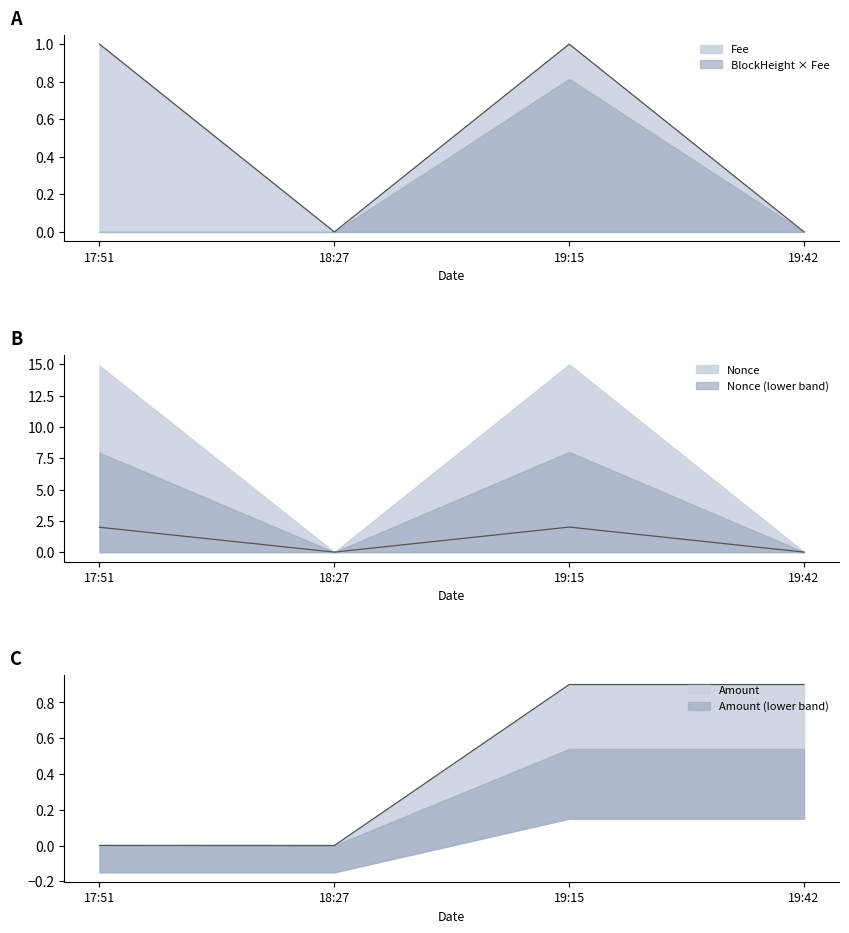

At which category does Nonce reach its first local peak?

19:15